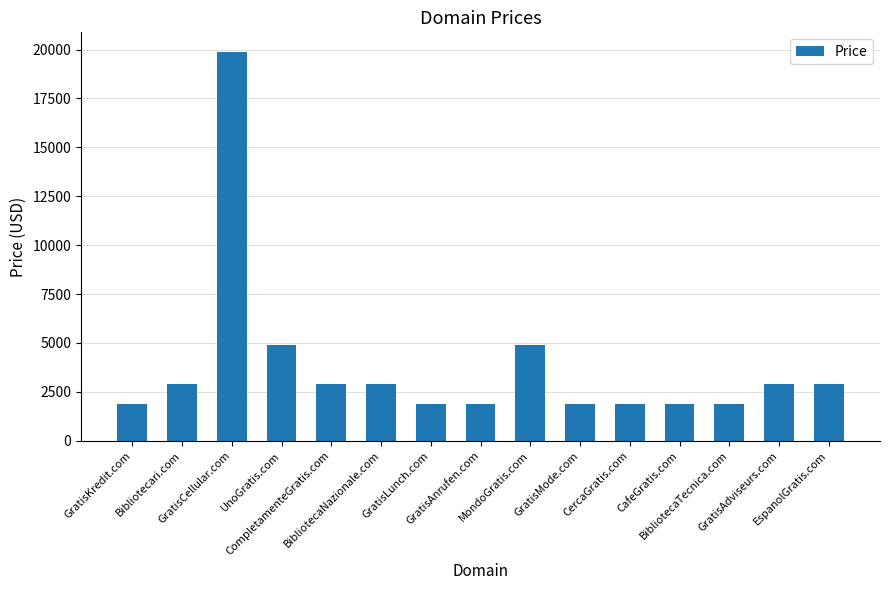

What is the smallest value displayed?

1888